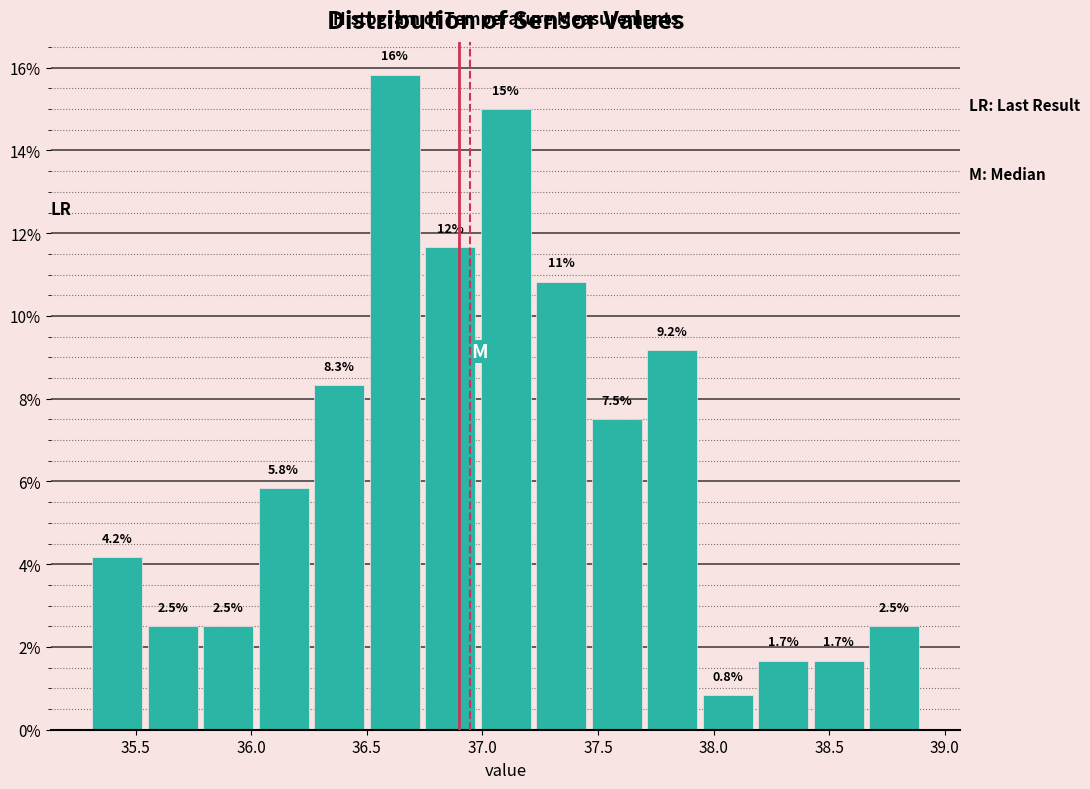

Over which range of the x-axis is the bar tallest?

36.50 to 36.74